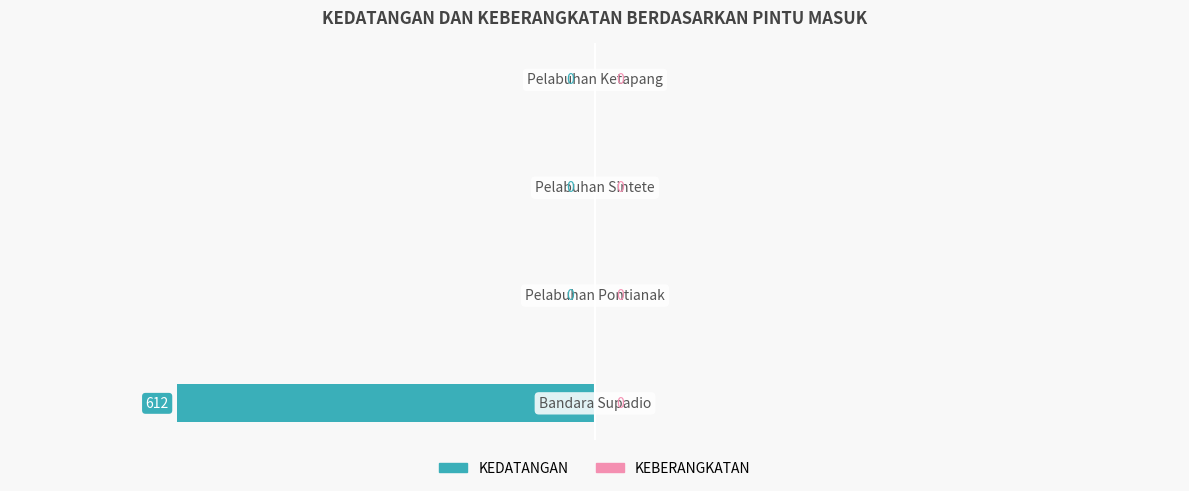

What is the sum of all values?

-612